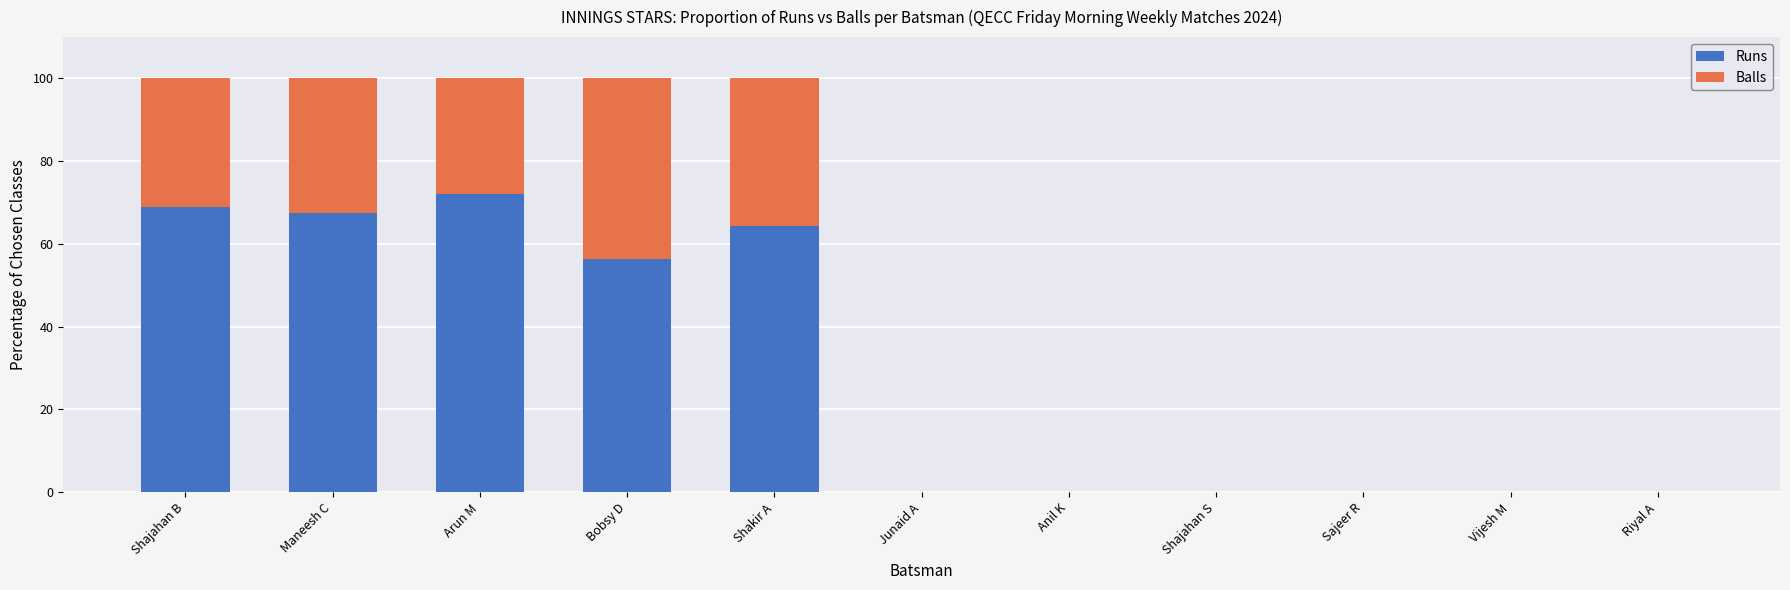

What is the sum of all Runs values?

329.3